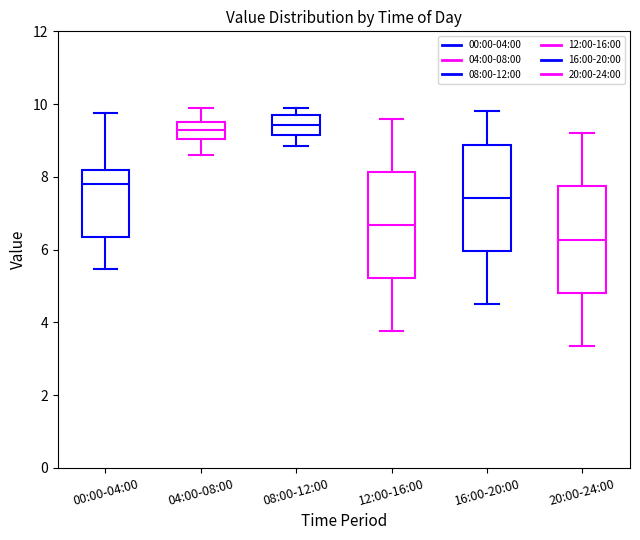

Reading left to right, transcribe this box plot: for each box, give where its median line is, the range the box spans, and where its two whiskers end, as read against the y-axis. The values are not printed on the chart, so give them approximately, as read against the axis.

00:00-04:00: median 7.8, box 6.4 to 8.2, whiskers 5.4 to 9.8
04:00-08:00: median 9.2, box 9.0 to 9.6, whiskers 8.6 to 10.0
08:00-12:00: median 9.4, box 9.2 to 9.8, whiskers 8.8 to 10.0
12:00-16:00: median 6.6, box 5.2 to 8.2, whiskers 3.8 to 9.6
16:00-20:00: median 7.4, box 6.0 to 8.8, whiskers 4.6 to 9.8
20:00-24:00: median 6.2, box 4.8 to 7.8, whiskers 3.4 to 9.2